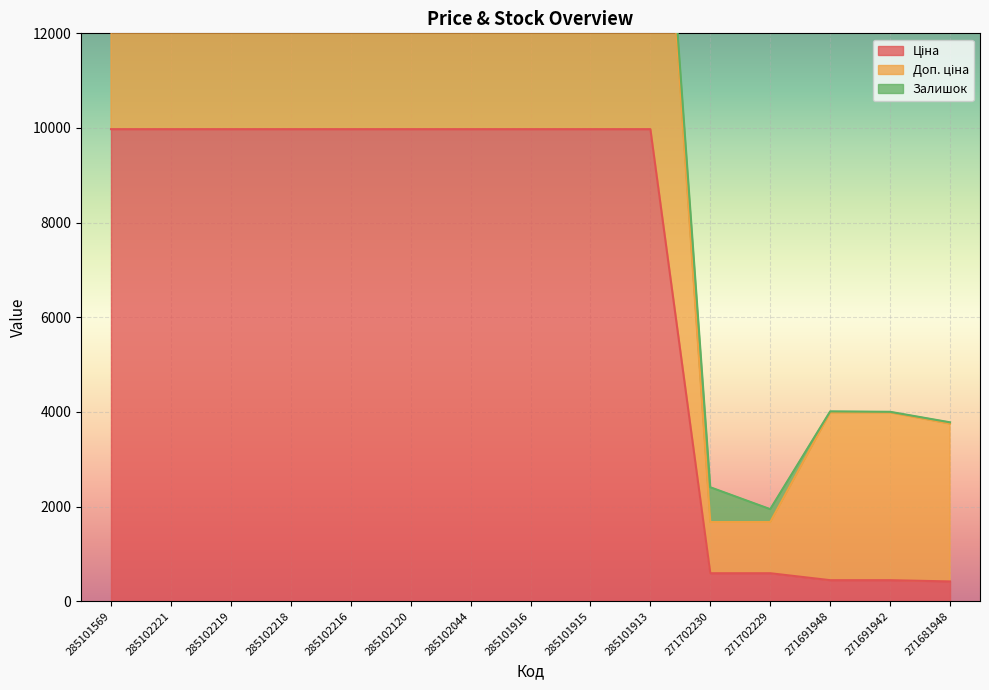

What is the difference between the maximum and minimum values in the Ціна series?

9558.4